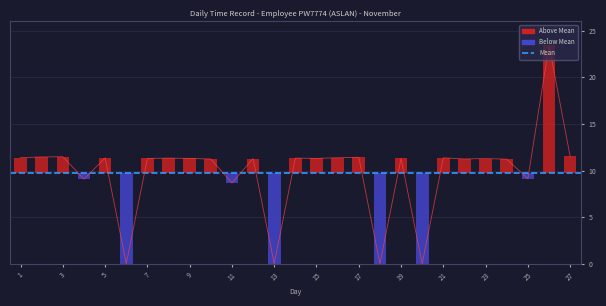

Is it true that the value at 8 is 11.3?

True